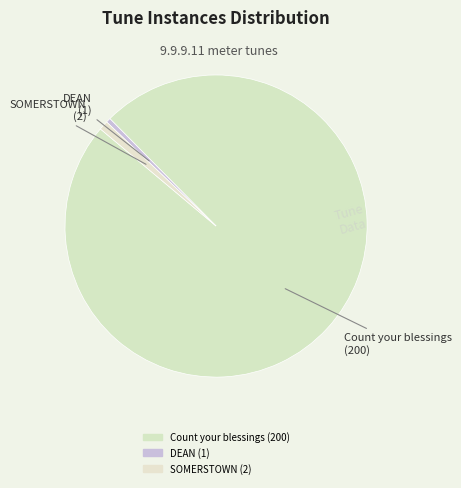

What is the change in value from Count your blessings to DEAN?

-199